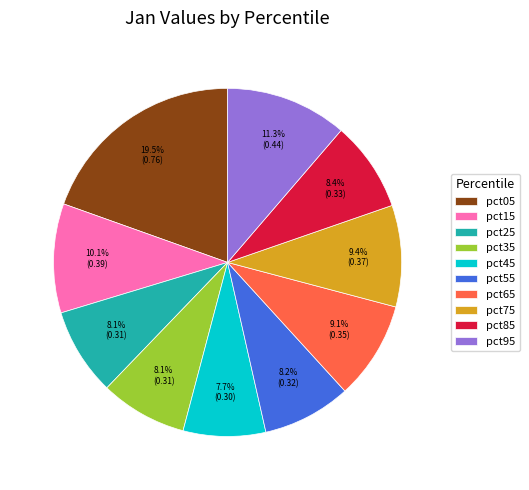

What portion of the pie excludes pct55?

91.8%